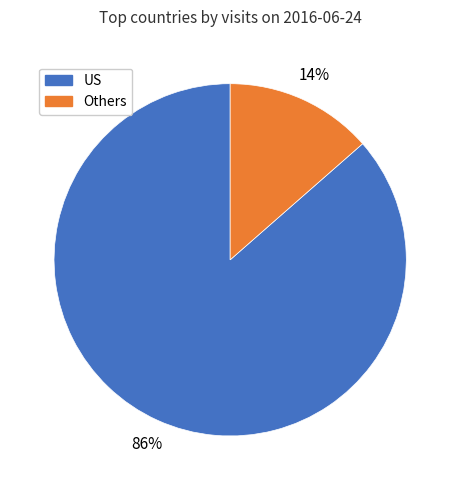

Rank the categories by value from lowest to highest.

Others, US